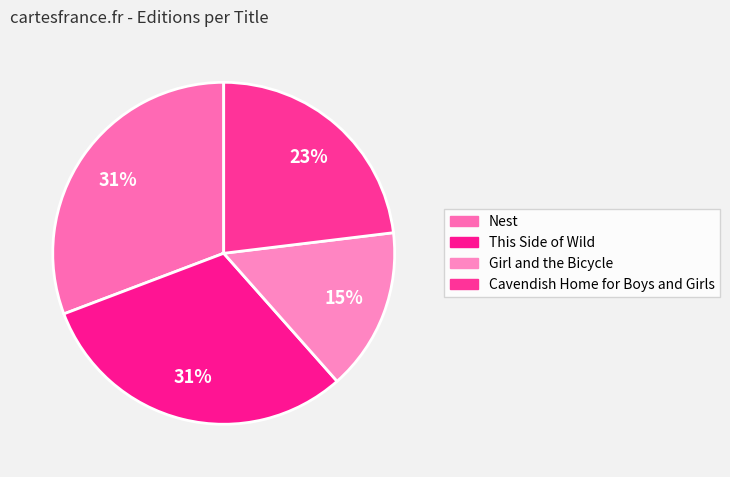

Which slice is the largest?

Nest